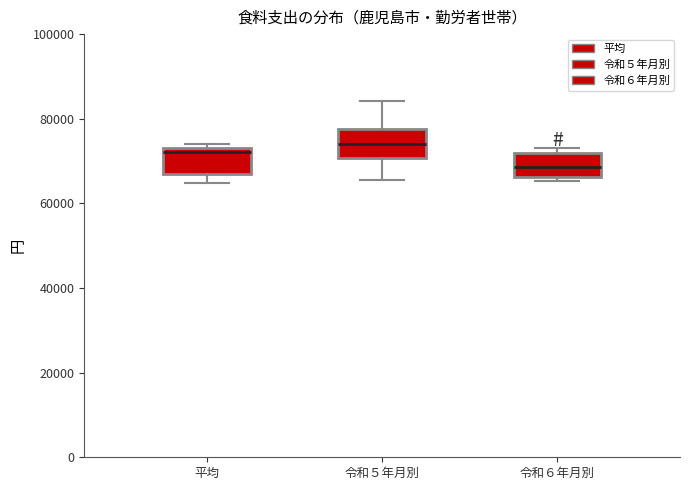

Which box's median line is the lowest?

令和６年月別